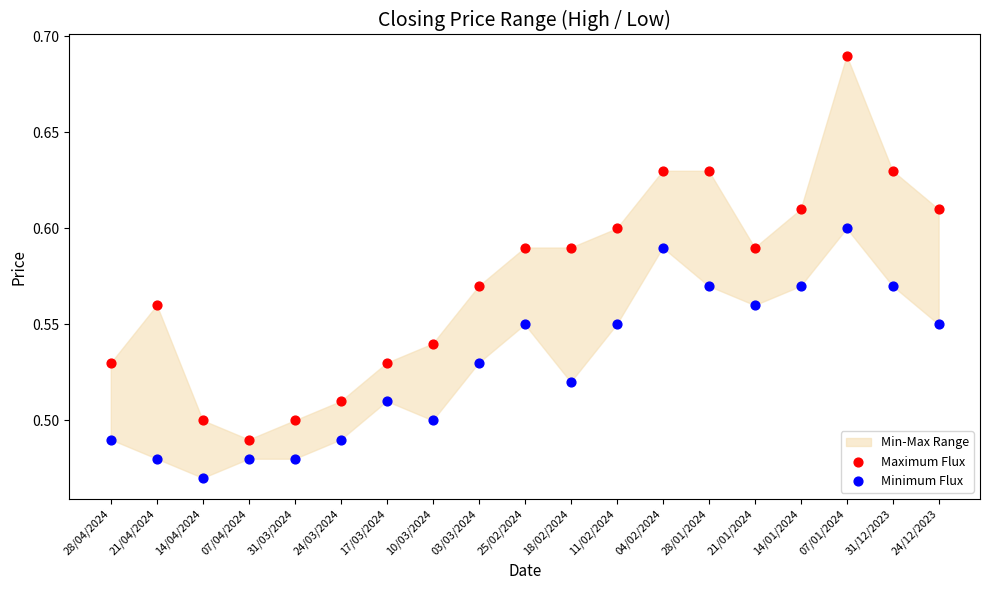

Which series reaches the minimum Y coordinate?

Minimum Flux